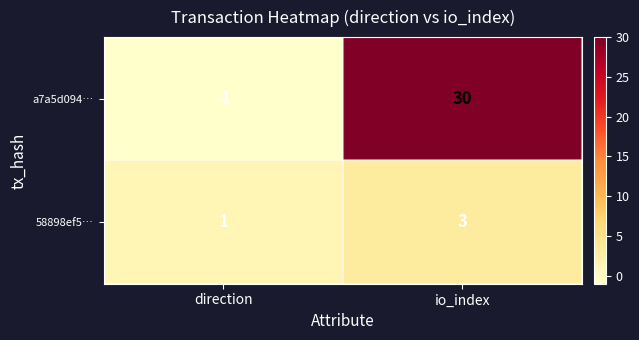

Which series has the largest total across all categories?

a7a5d094…